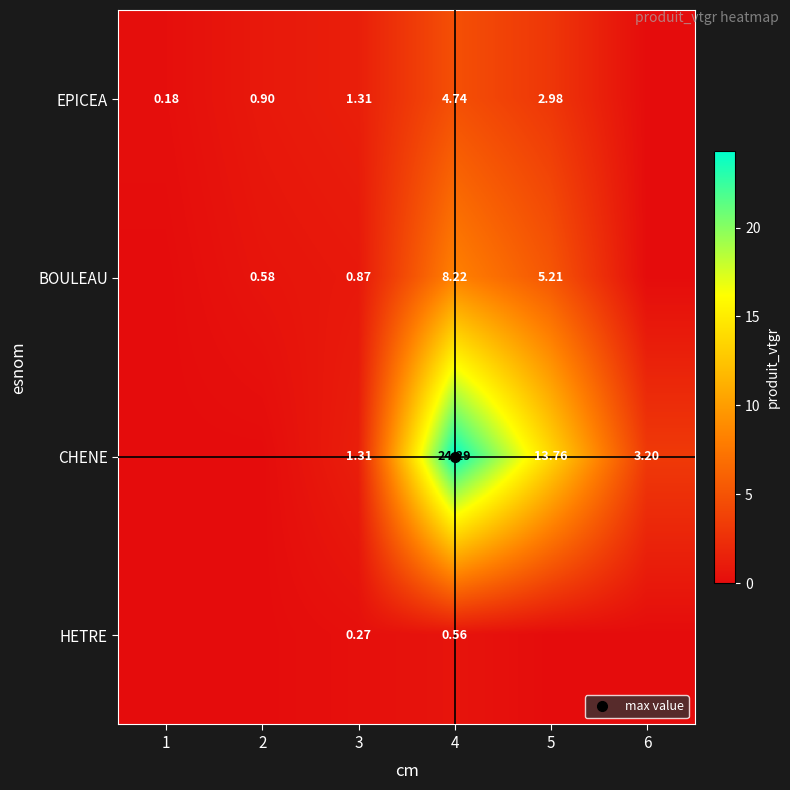

Is the value of HETRE at 2 greater than the value of BOULEAU at 3?

No